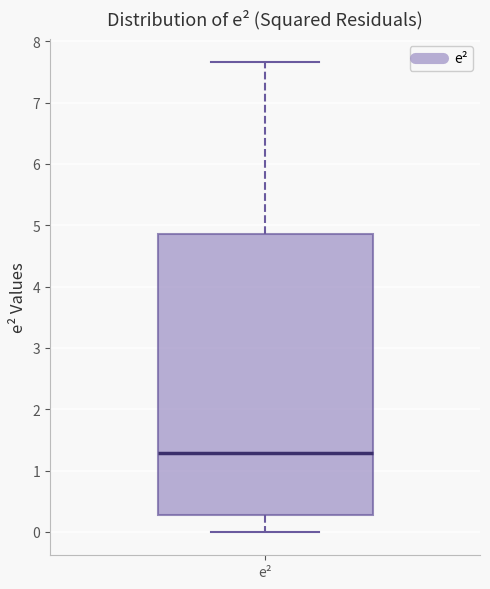

Transcribe this box plot: give where the median line is, the range the box spans, and where the two whiskers end, as read against the y-axis. The values are not printed on the chart, so give them approximately, as read against the axis.

median 1.3, box 0.3 to 4.9, whiskers 0.0 to 7.7